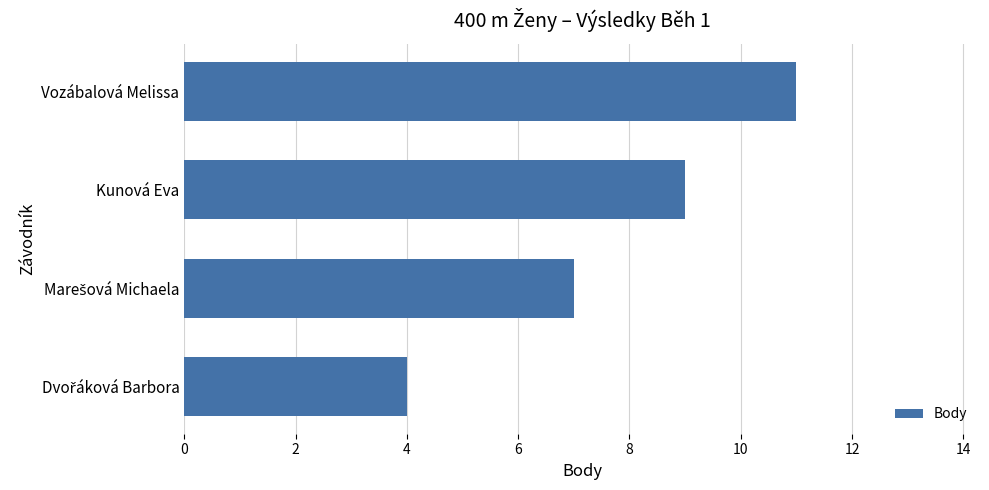

True or false: the data shows 9 at Kunová Eva.

True